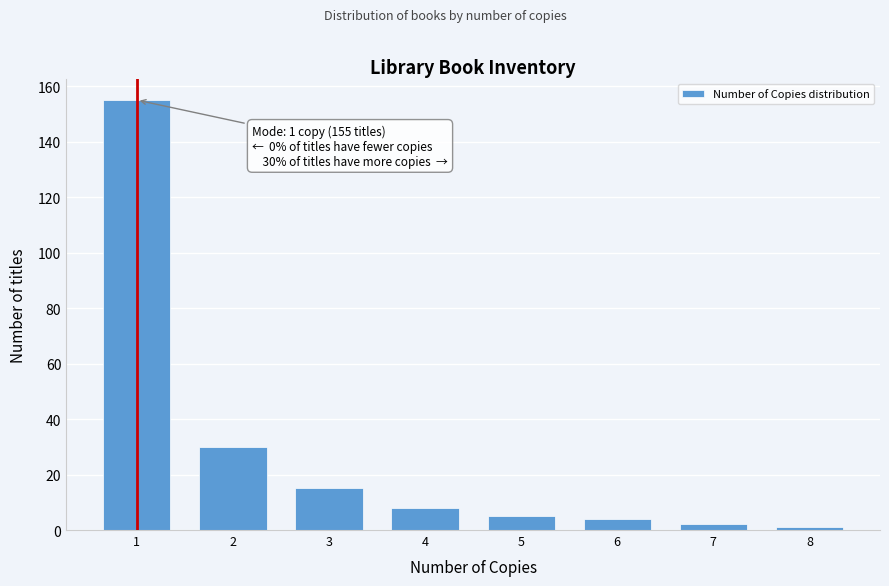

Reading right to left, list all the values displayed in this chart.

8=1	7=2	6=4	5=5	4=8	3=15	2=30	1=155